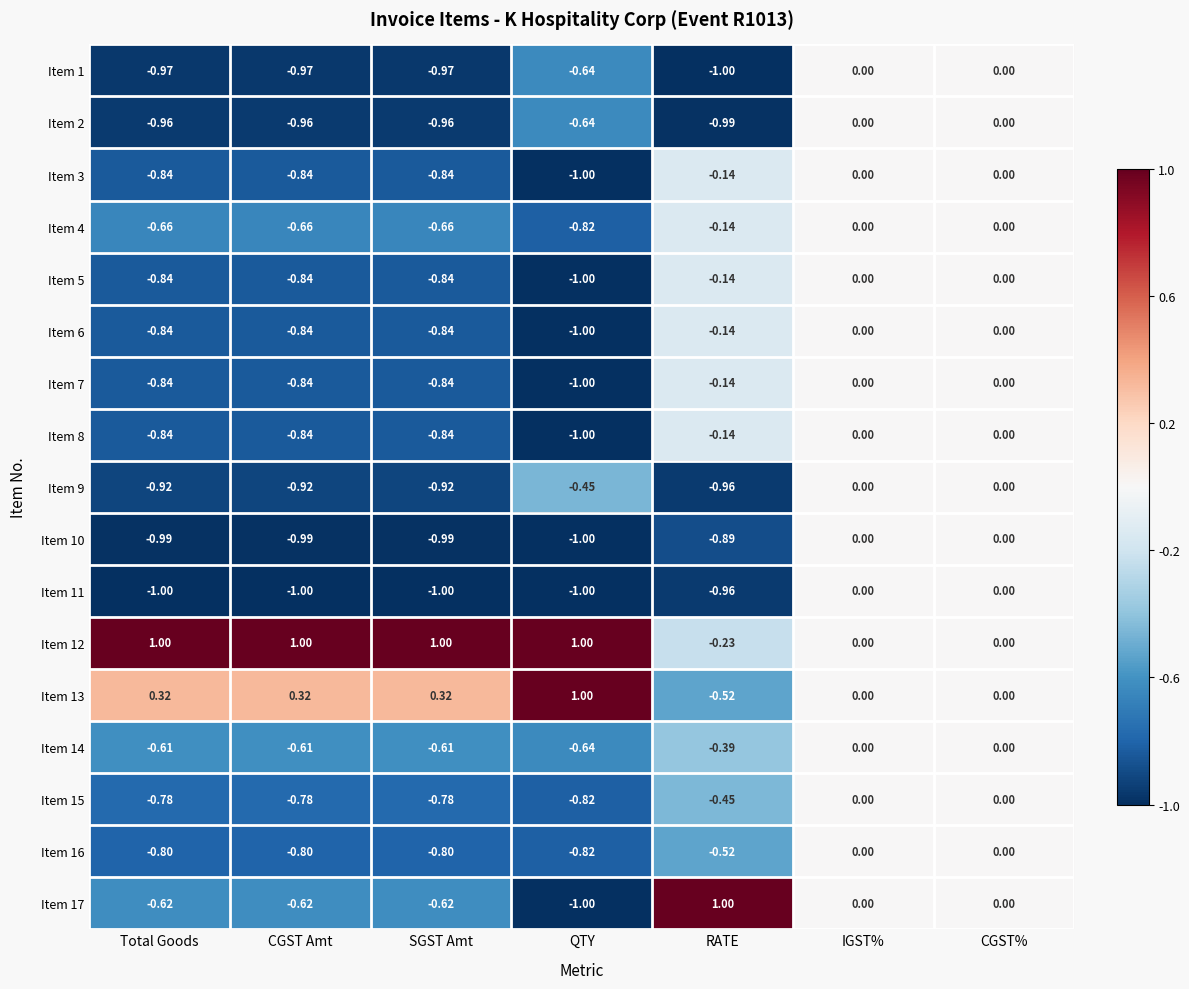

Which series has the largest total across all categories?

Item 12